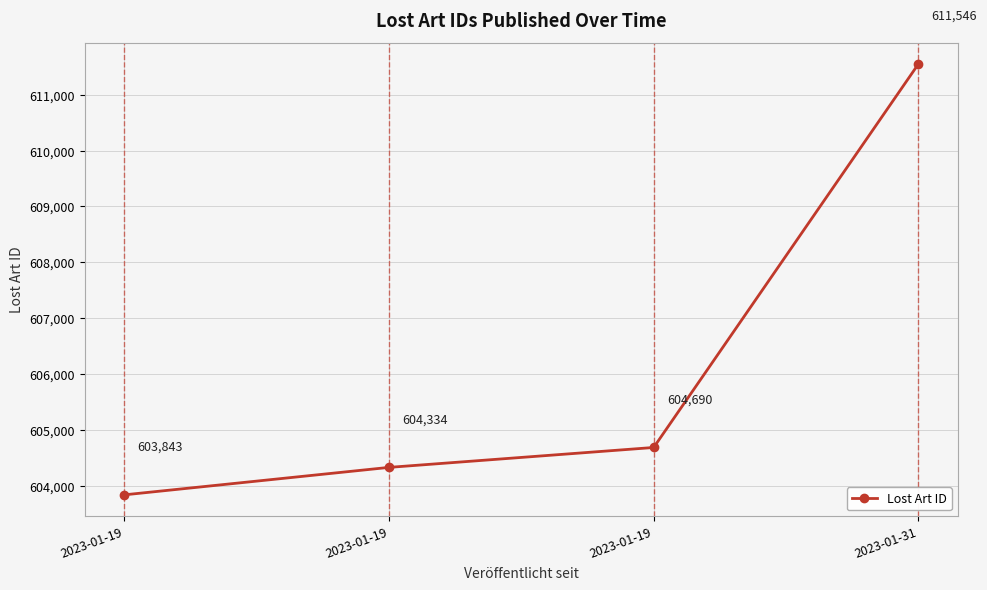

Is this an area chart (filled region under the line)?

No